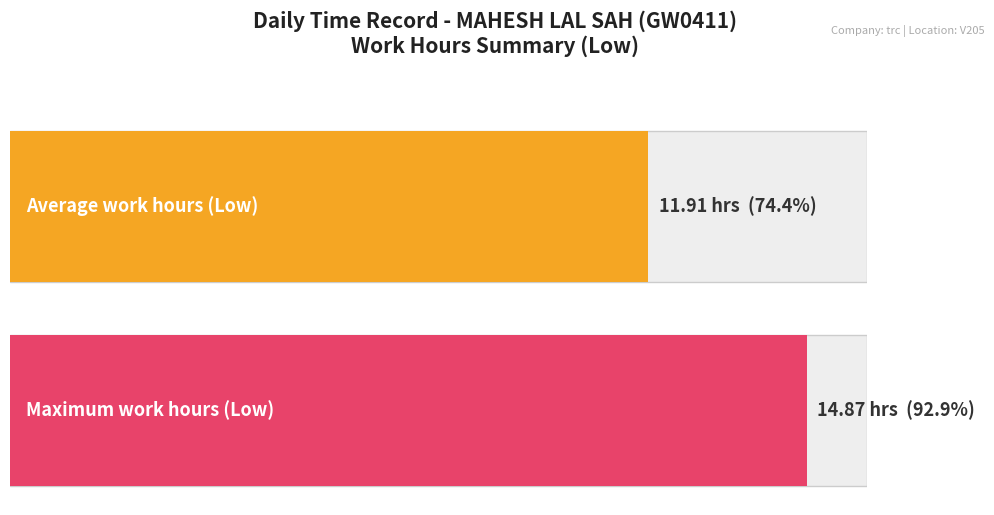

Does the chart contain stacked bars?

No